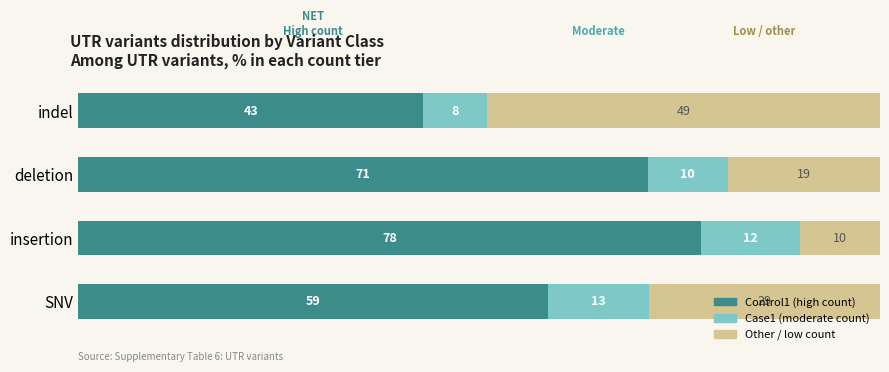

What is the total value across all series at deletion?

100.0